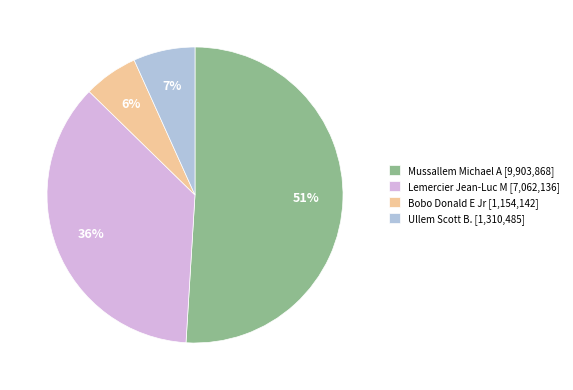

How many segments does this pie chart have?

4